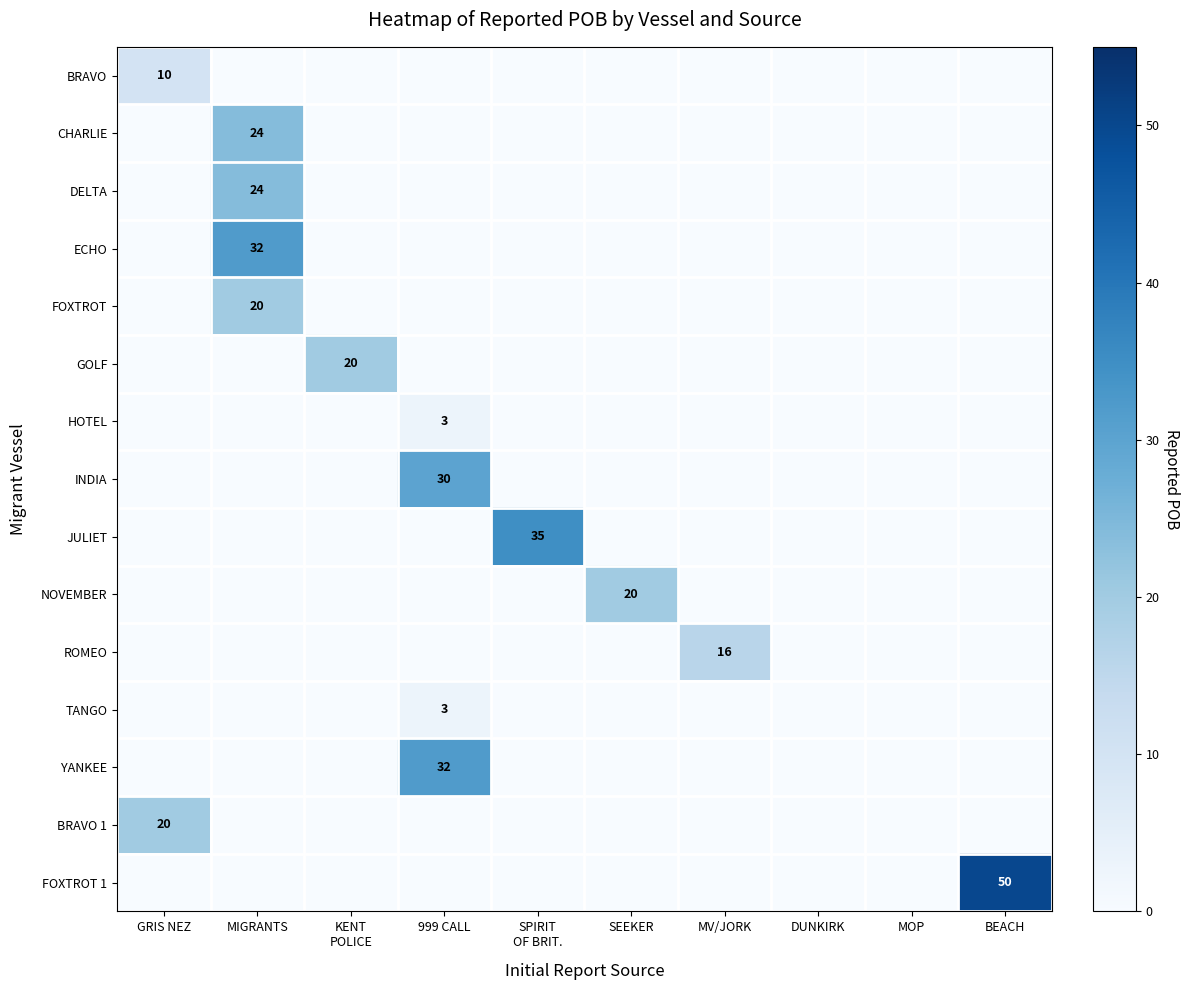

At which label does HOTEL reach its minimum?

GRIS NEZ